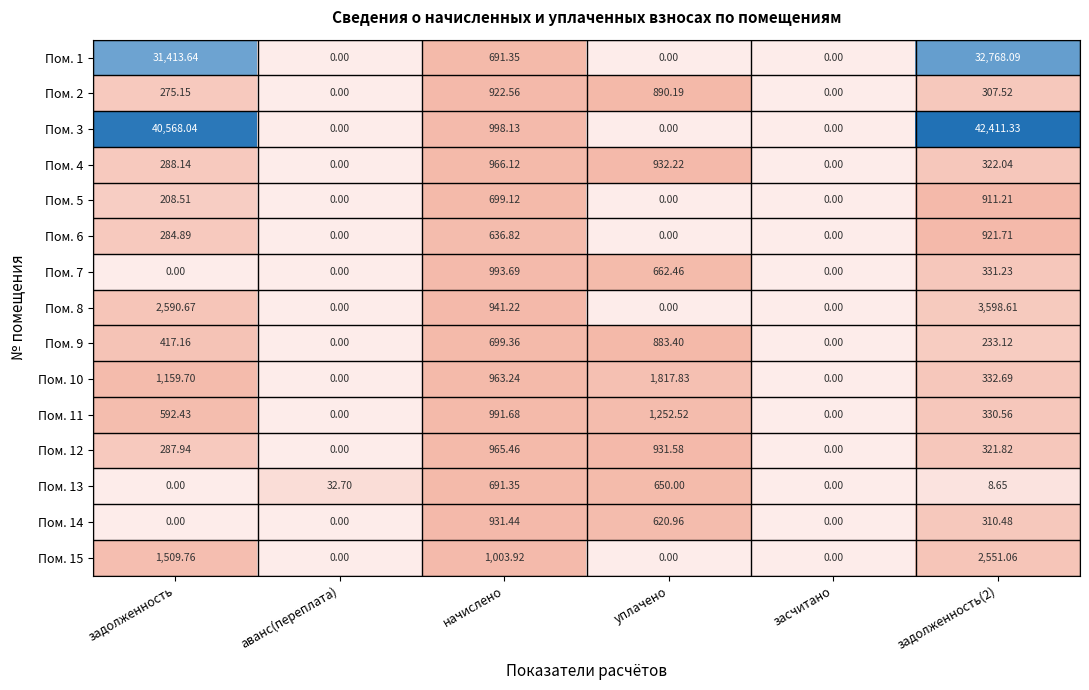

Where does the Пом. 12 series first go above 321?

начислено